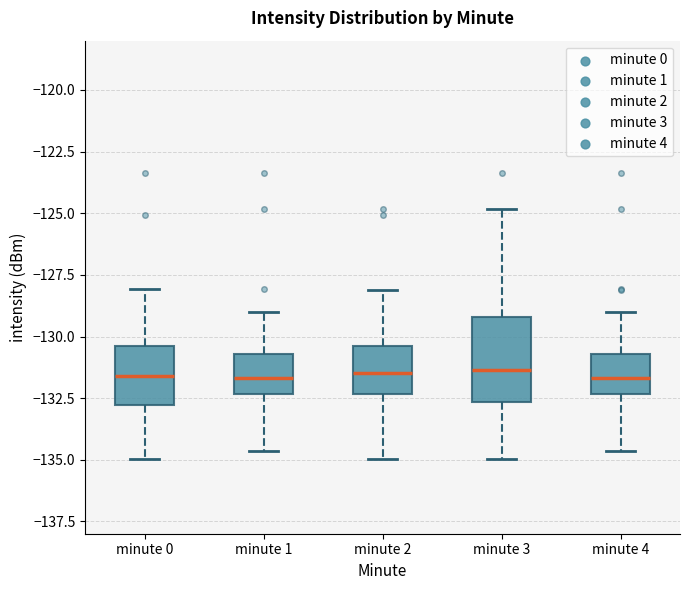

Which box is the tallest, from its lower edge to its upper edge?

minute 3